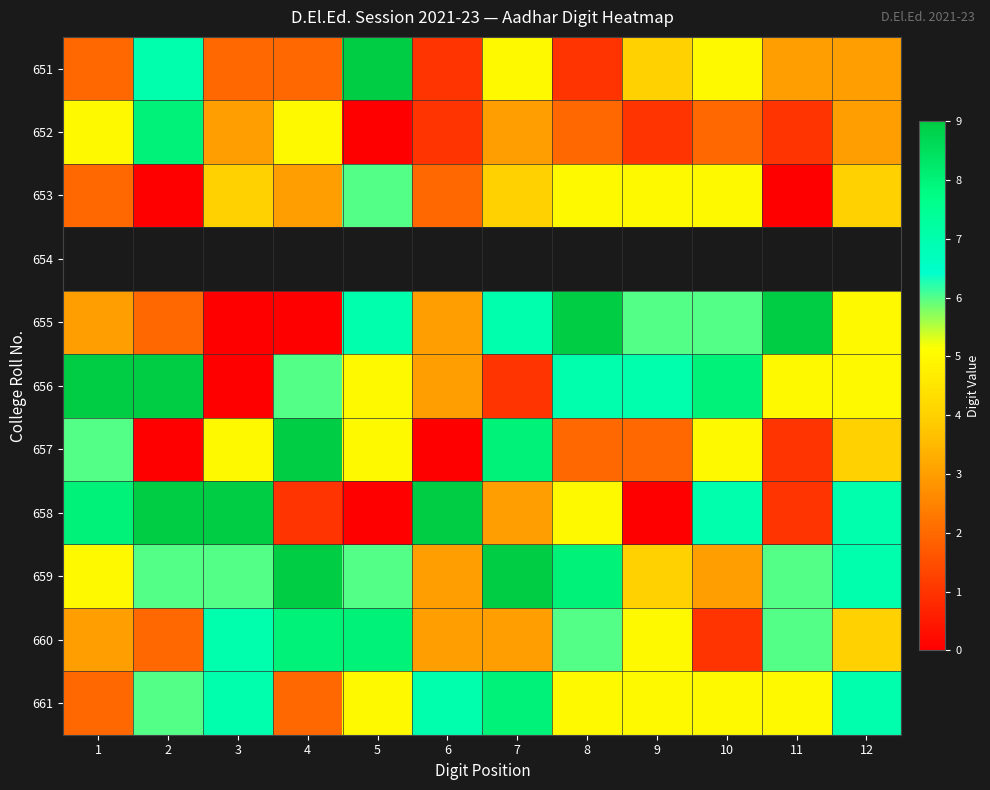

The value of 658 at 11 is 1.0. True or false?

True